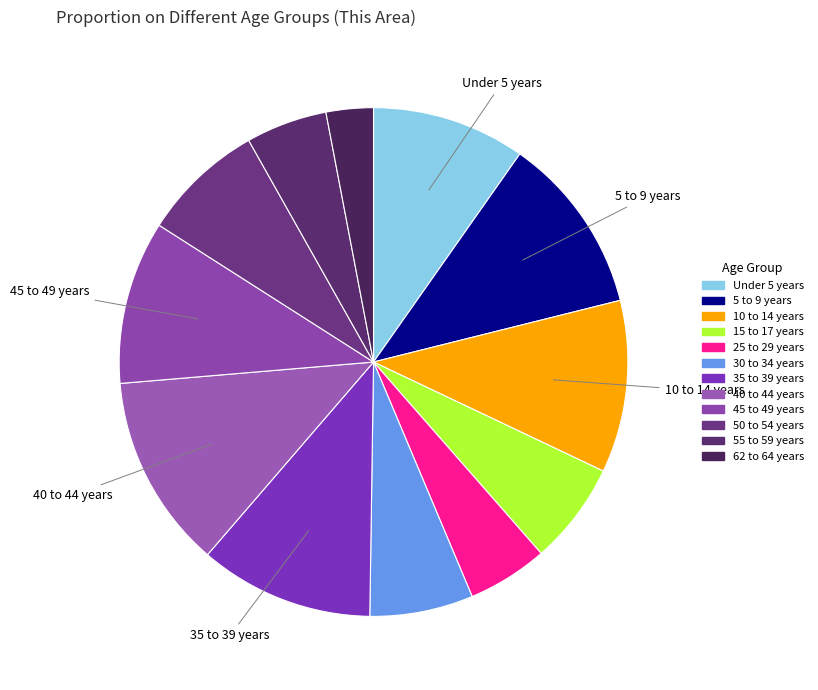

What is the change in value from 15 to 17 years to 55 to 59 years?

-51